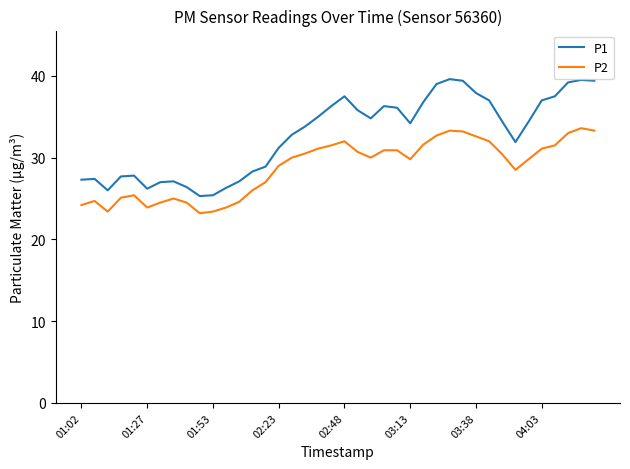

True or false: P2 and P1 intersect in this chart.

False